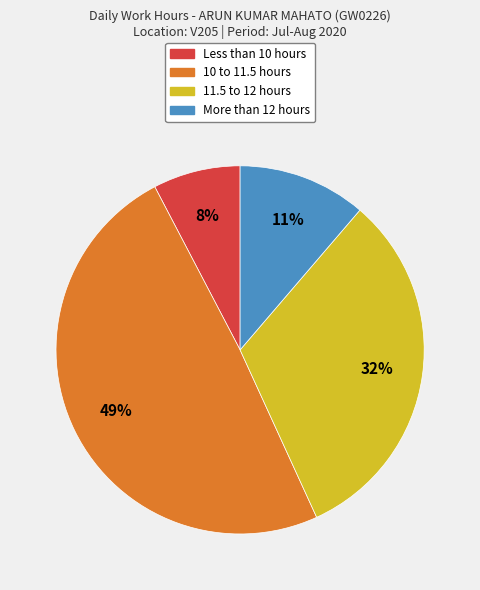

Does any single category account for the majority?

No